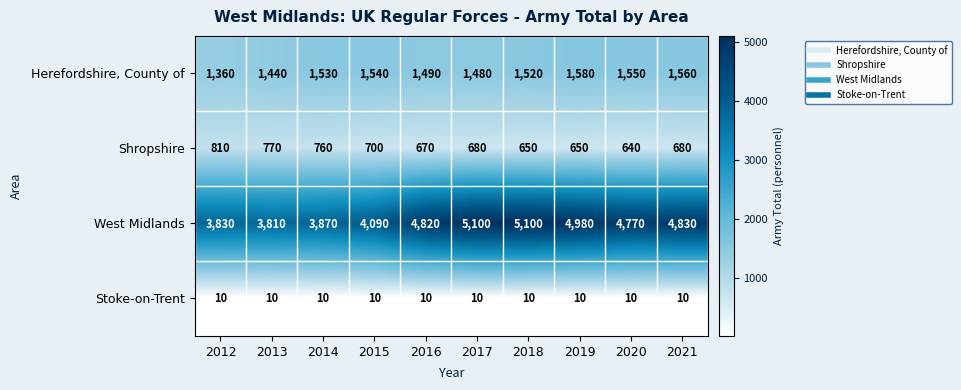

What value does the Stoke-on-Trent series have at 2020?

10